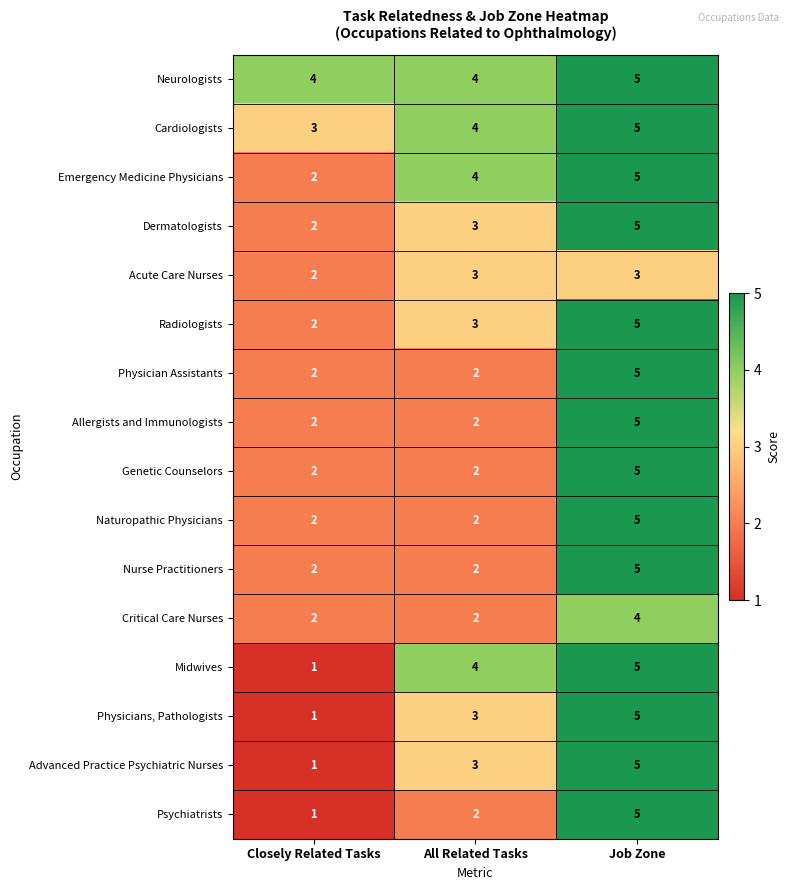

The value of Radiologists at Closely Related Tasks is 3. True or false?

False